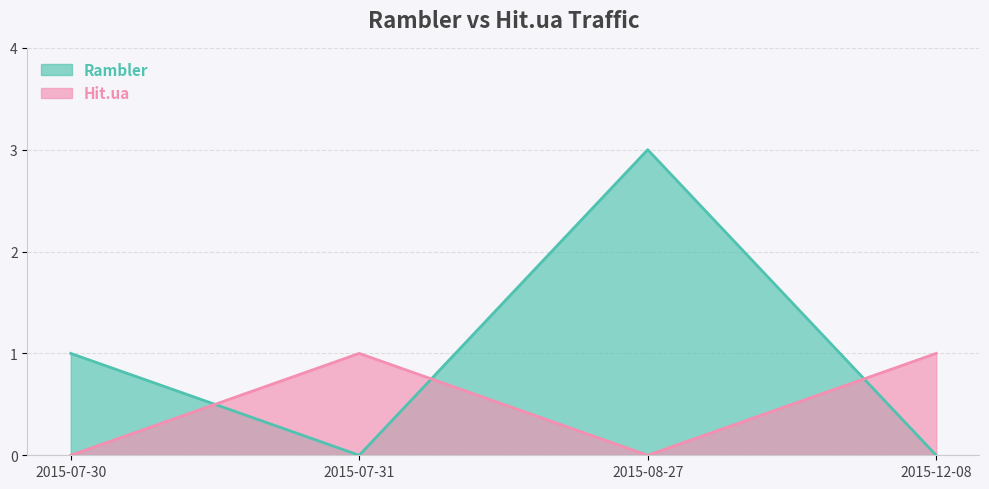

Which has a higher value, 2015-07-31 or 2015-08-27?

2015-08-27